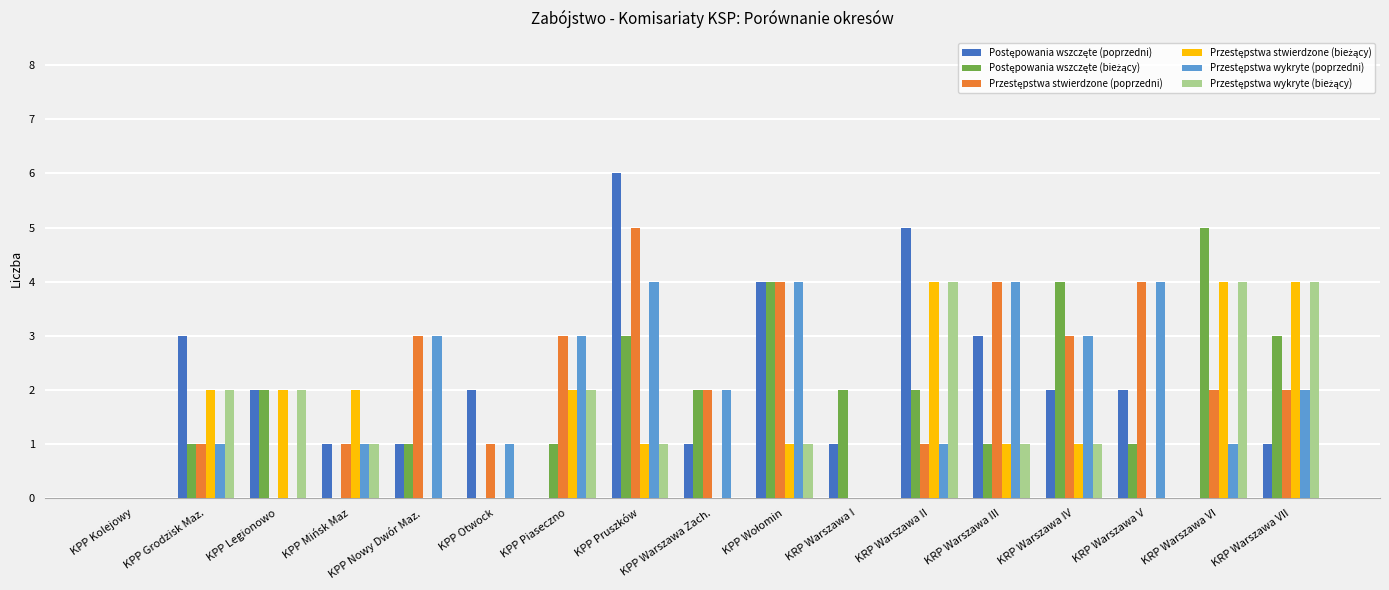

At which category is the sum across all series the highest?

KPP Pruszków